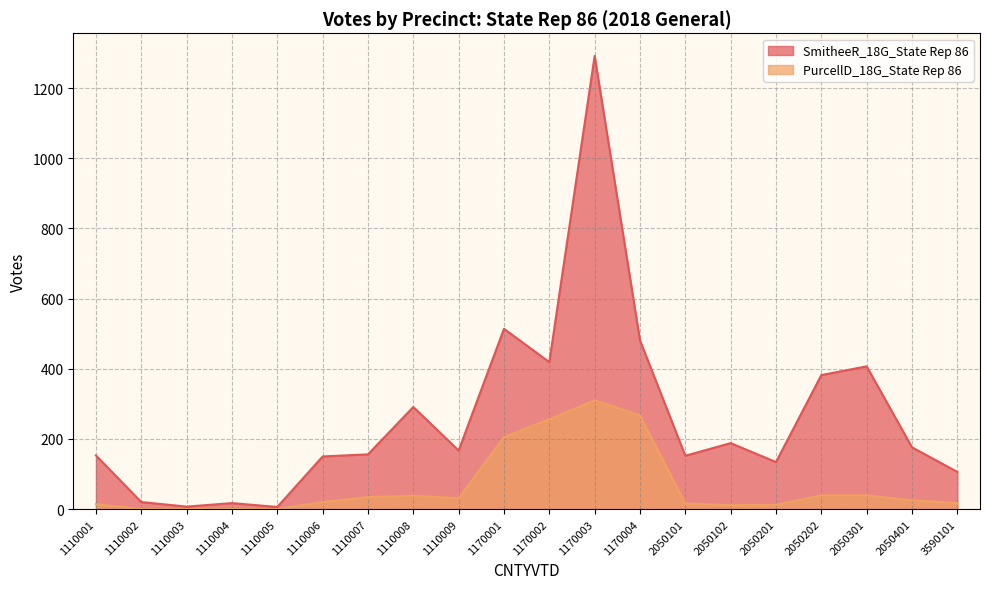

At how many categories does at least one series exceed 1246?

1